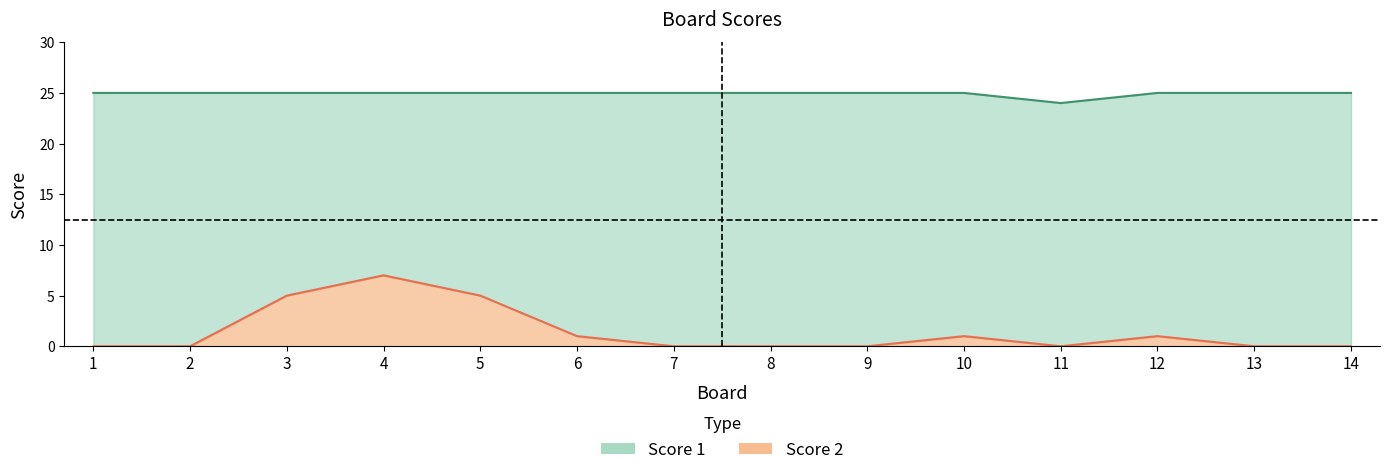

At how many categories does at least one series exceed 10?

14